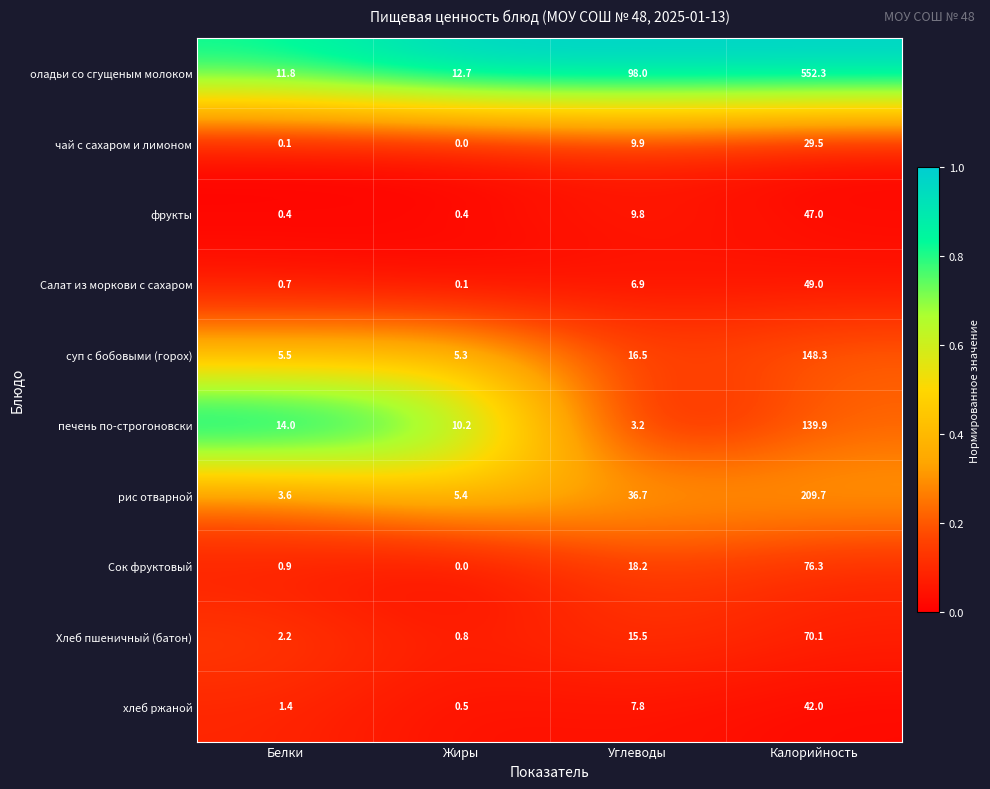

Rank the series at Белки from highest to lowest value.

печень по-строгоновски, оладьи со сгущеным молоком, суп с бобовыми (горох), рис отварной, Хлеб пшеничный (батон), хлеб ржаной, Сок фруктовый, Салат из моркови с сахаром, фрукты, чай с сахаром и лимоном